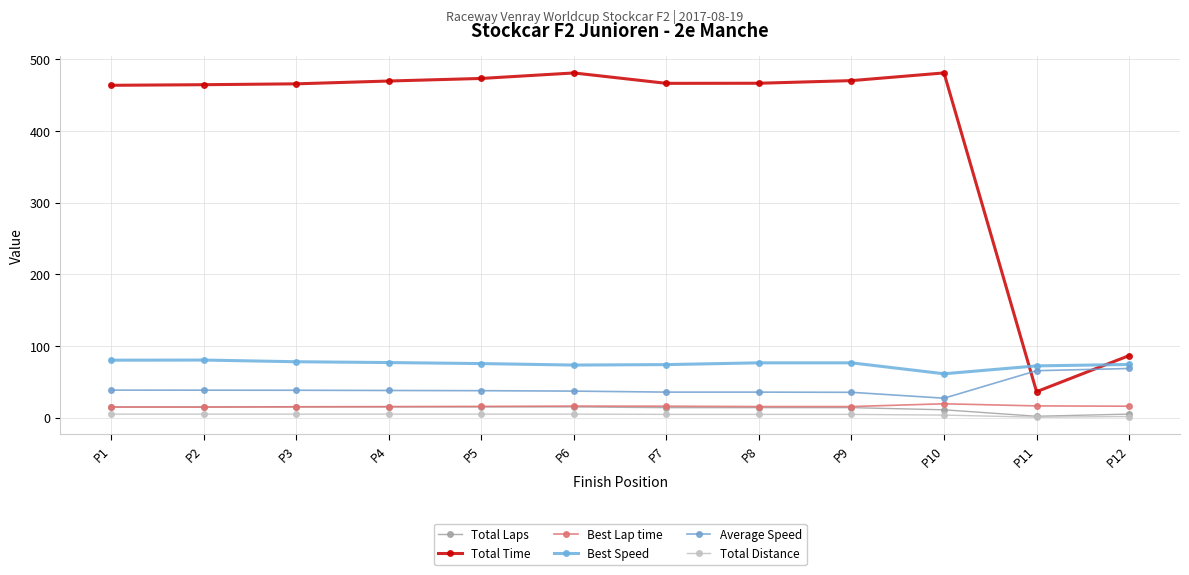

True or false: Total Distance has a value of 3.0 at P6.

False